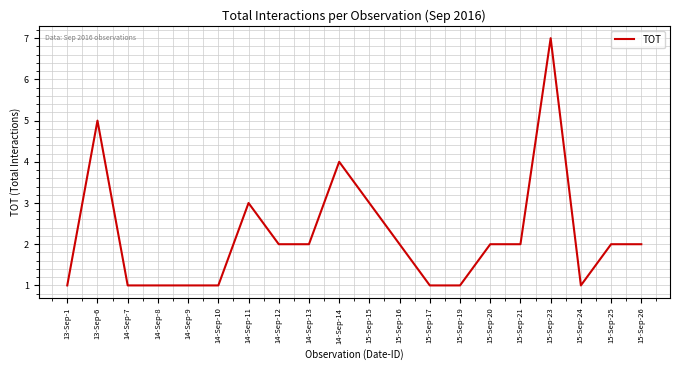

Which has a higher value, 15-Sep-26 or 14-Sep-7?

15-Sep-26